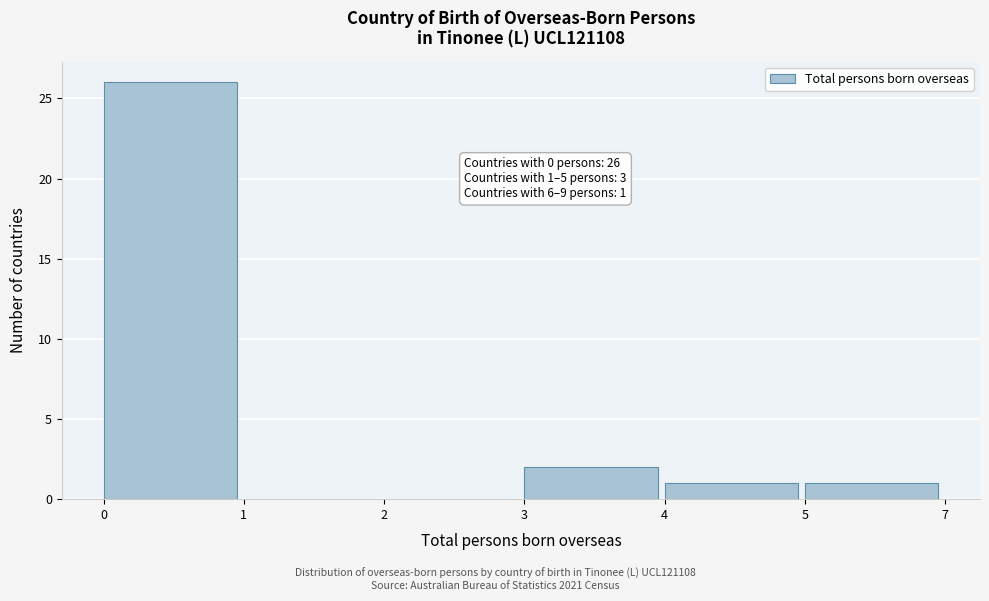

Reading right to left, transcribe all the data shown in this chart.

5=1	4=1	3=2	2=0	1=0	0=26